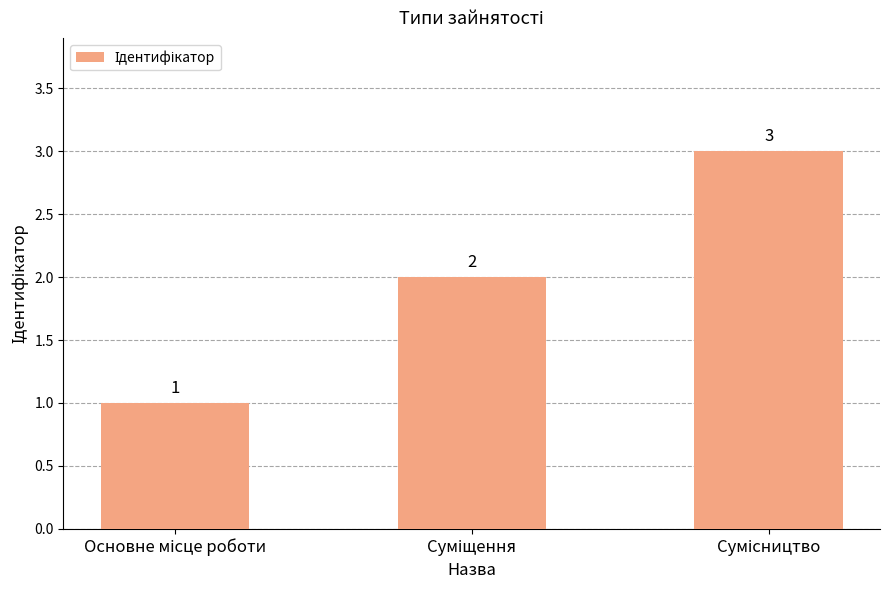

How many values are between 1 and 3?

3